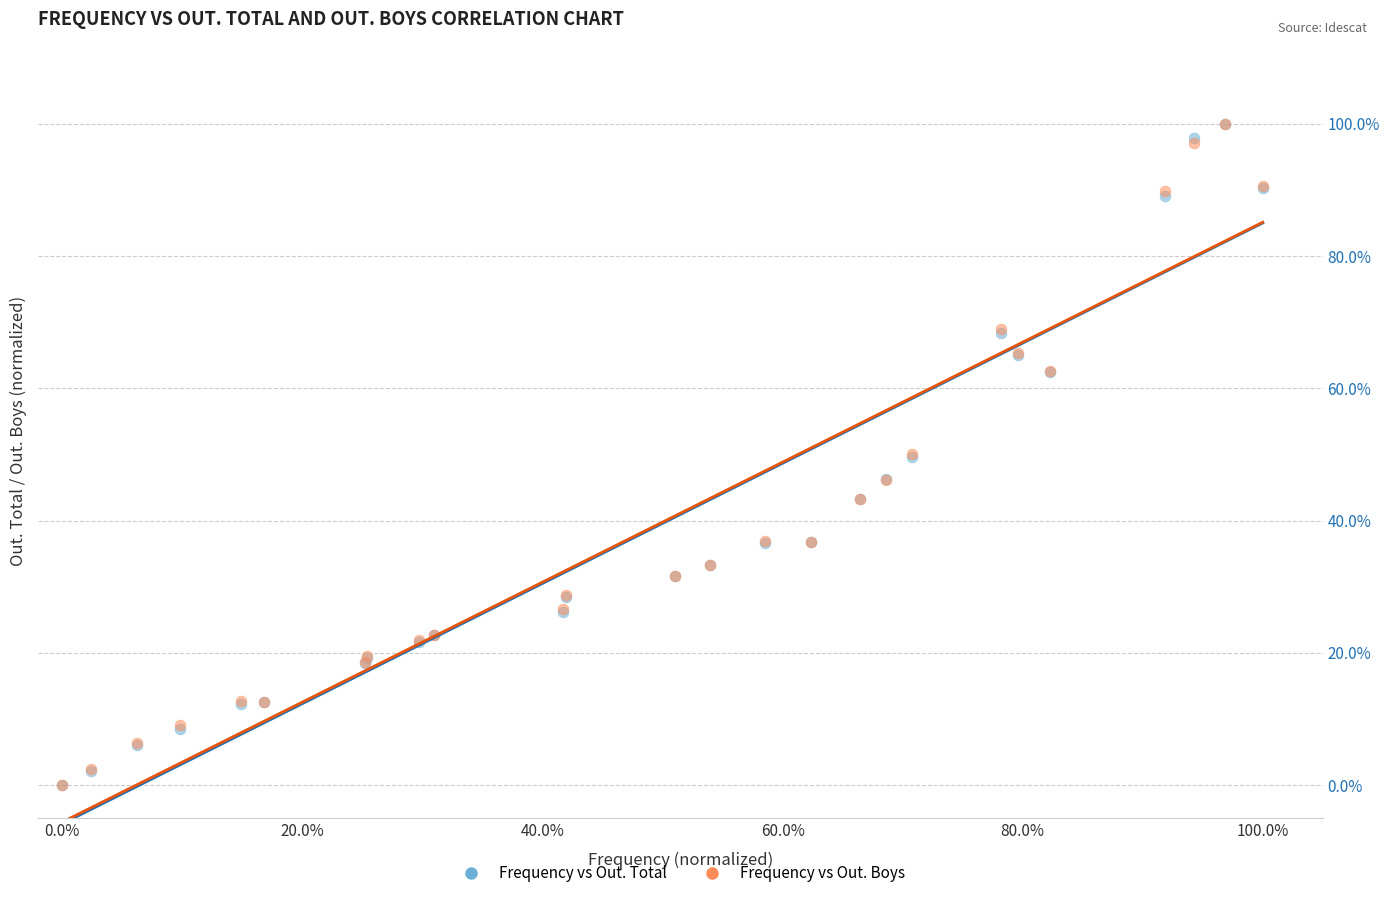

What are all the series names shown in the legend?

Frequency vs Out. Total, Frequency vs Out. Boys